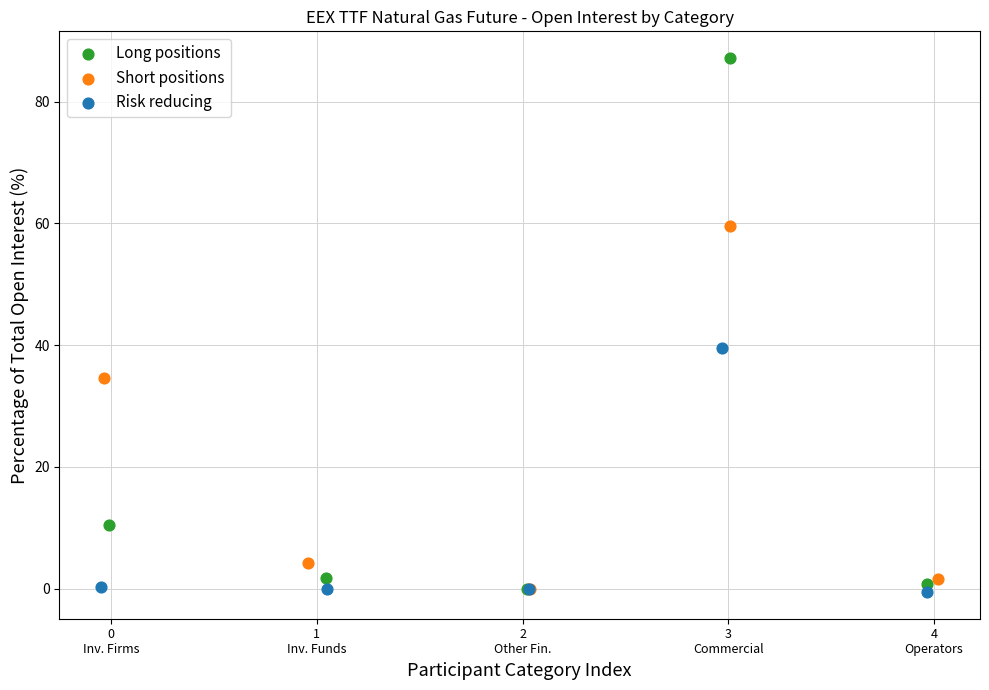

Which series has the widest spread of Y values?

Long positions